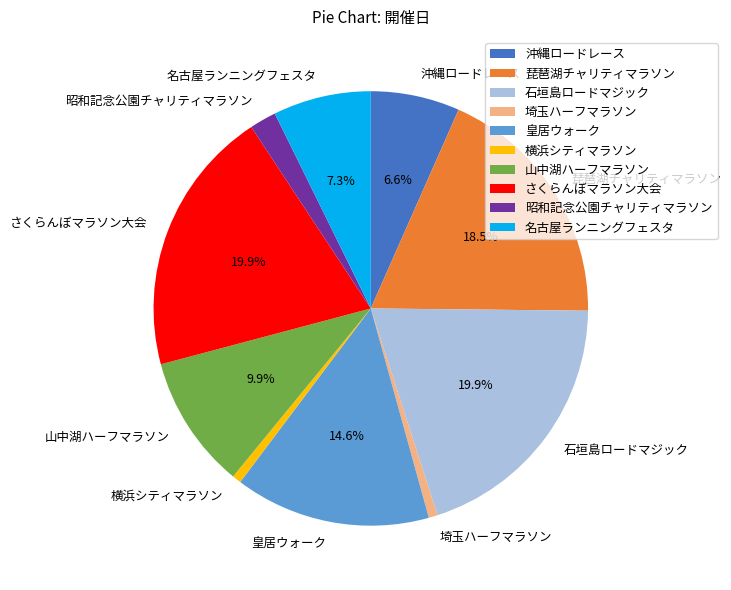

Combined, do 横浜シティマラソン and 琵琶湖チャリティマラソン account for over 50%?

No